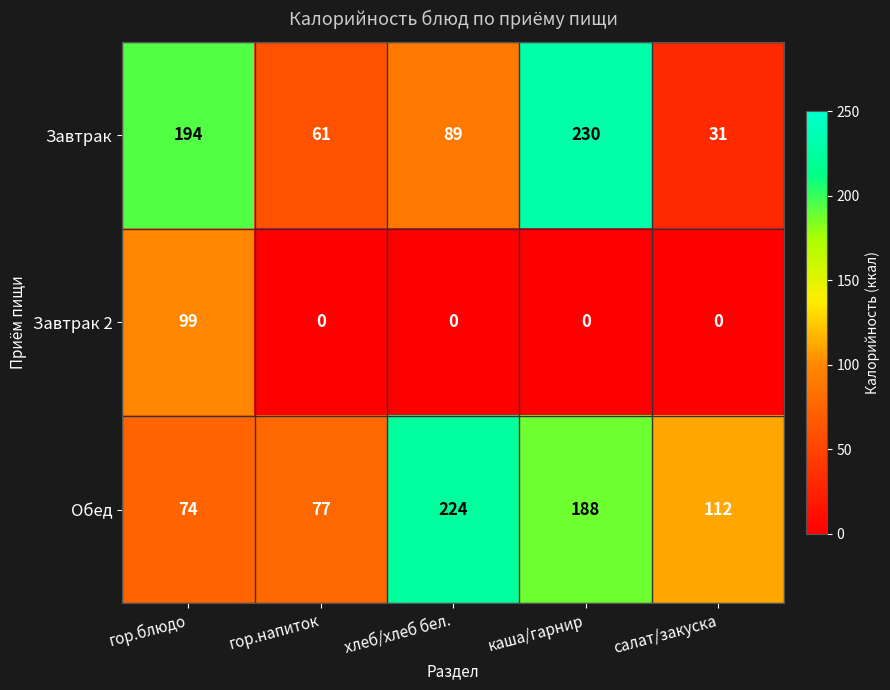

True or false: Завтрак has a value of 133 at каша/гарнир.

False